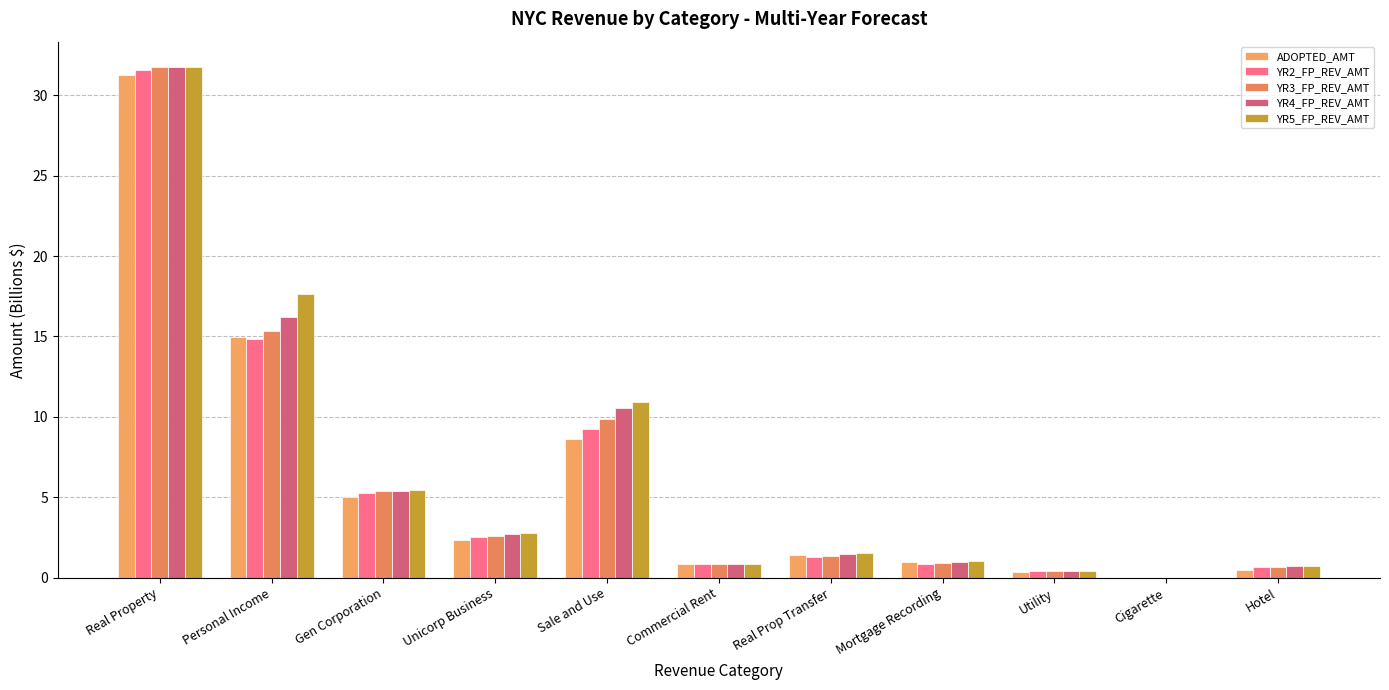

Does the chart contain stacked bars?

No